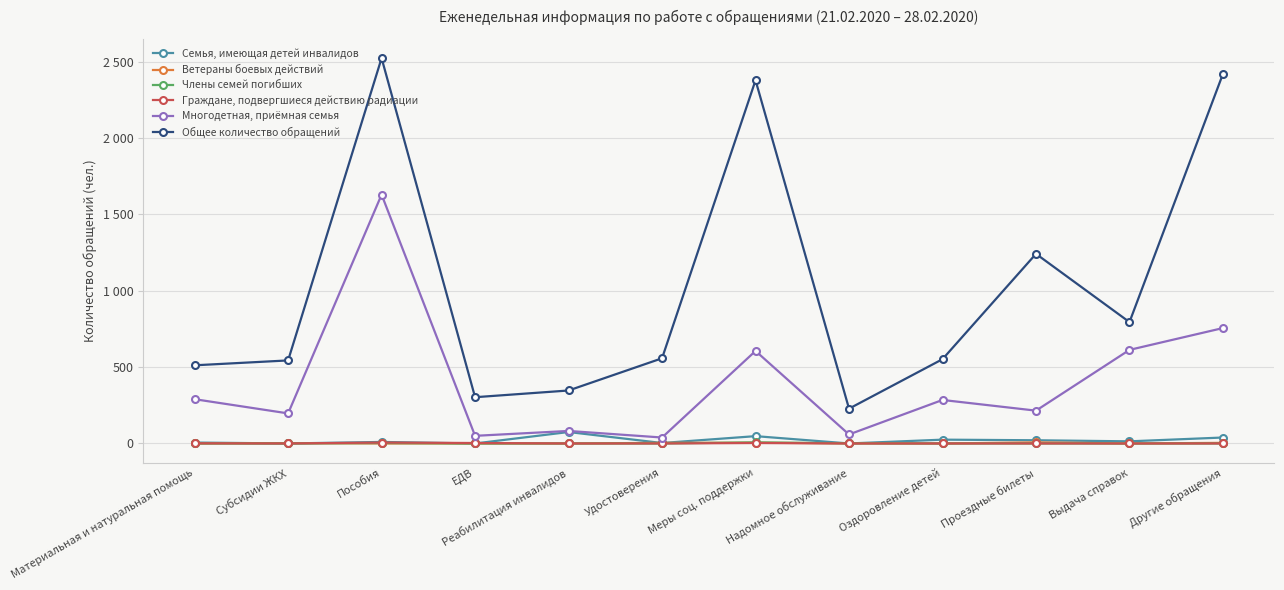

Rank the categories by Общее количество обращений value from highest to lowest.

Пособия, Другие обращения, Меры соц. поддержки, Проездные билеты, Выдача справок, Удостоверения, Оздоровление детей, Субсидии ЖКХ, Материальная и натуральная помощь, Реабилитация инвалидов, ЕДВ, Надомное обслуживание